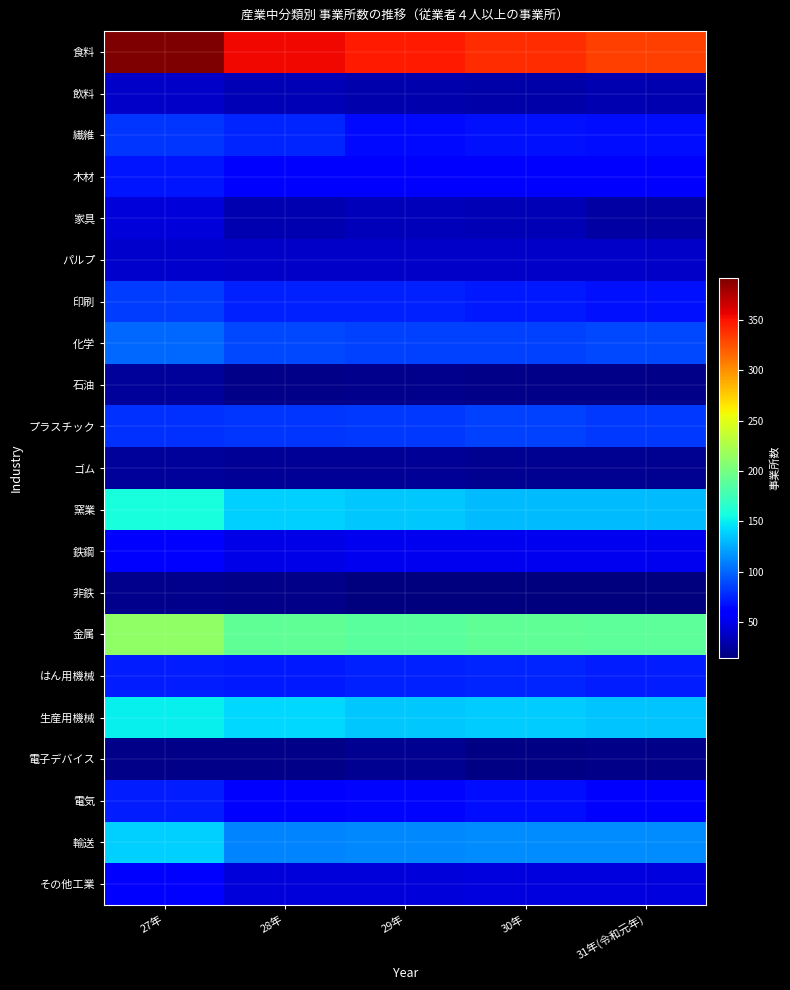

At how many categories does at least one series exceed 138?

5